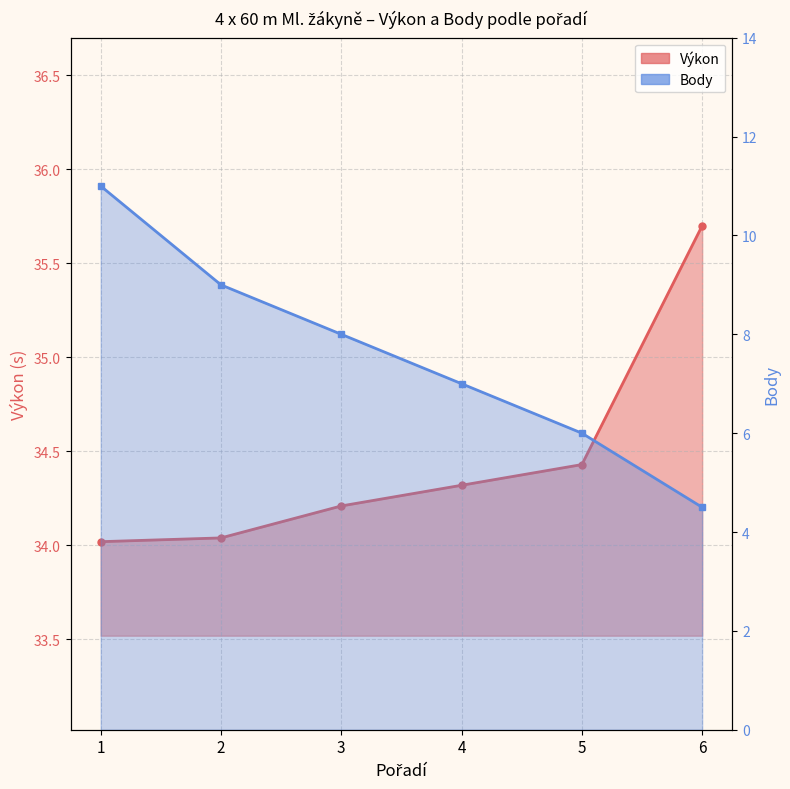

List the series in order of their overall mean, highest first.

Výkon, Body